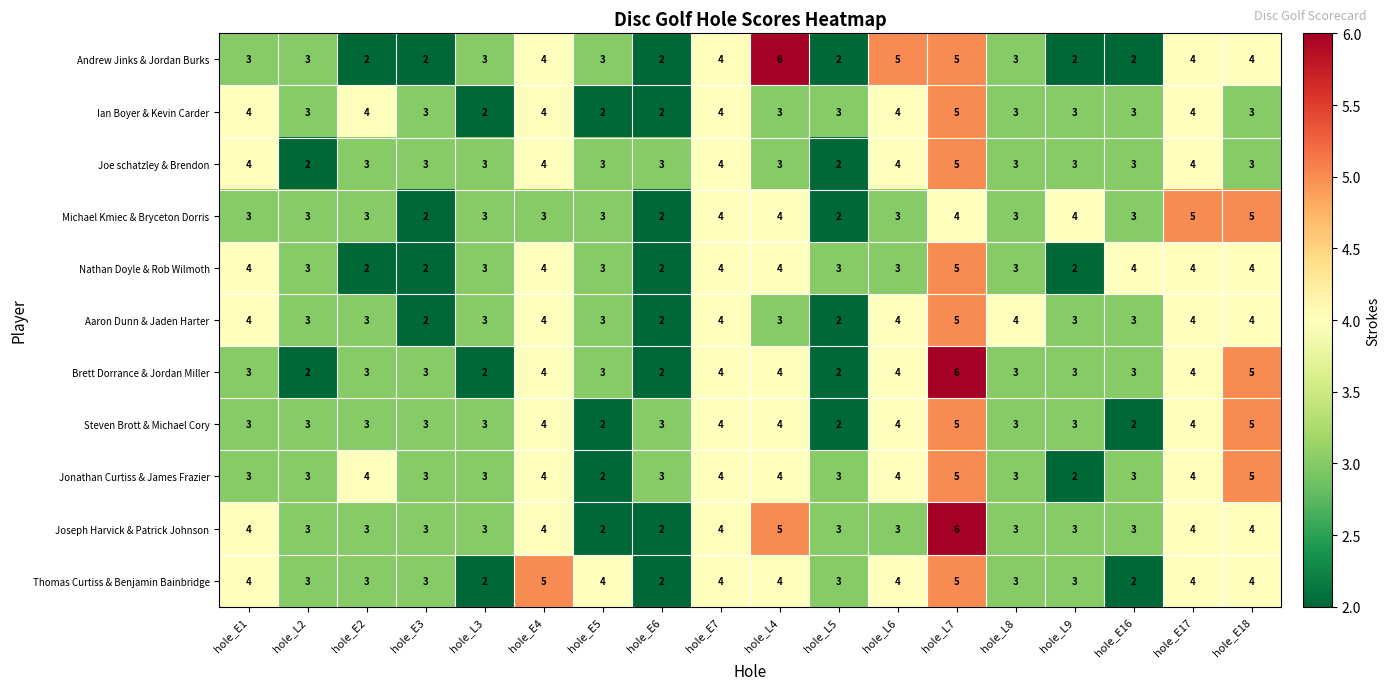

Count the number of categories in the chart.

18